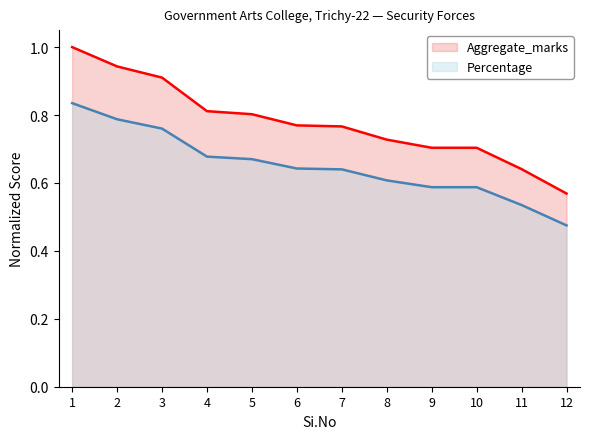

What is the value of the Percentage point at the 7th from the left?

0.6